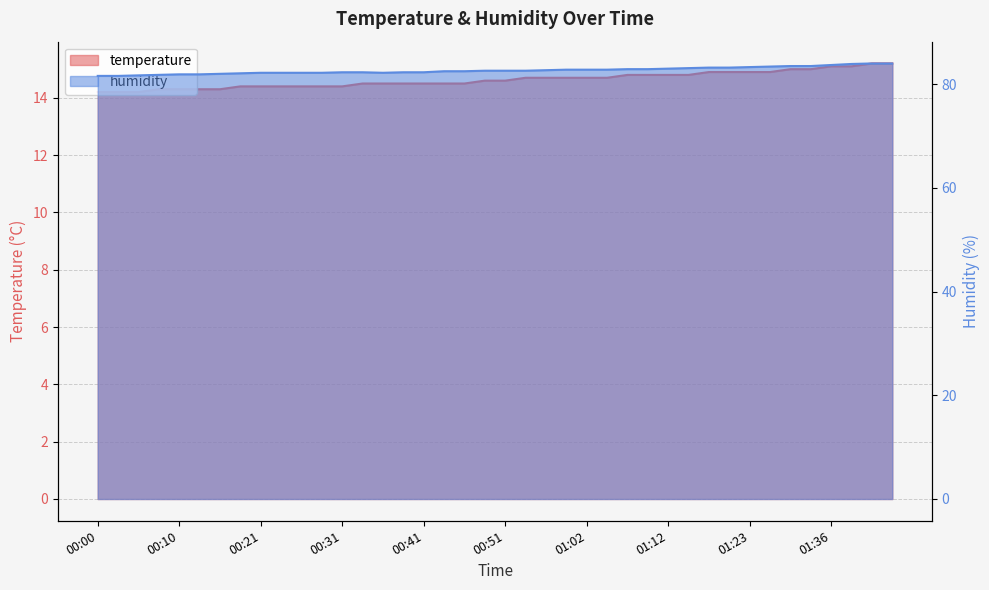

Between 01:12 and 01:20, which is larger?

01:20